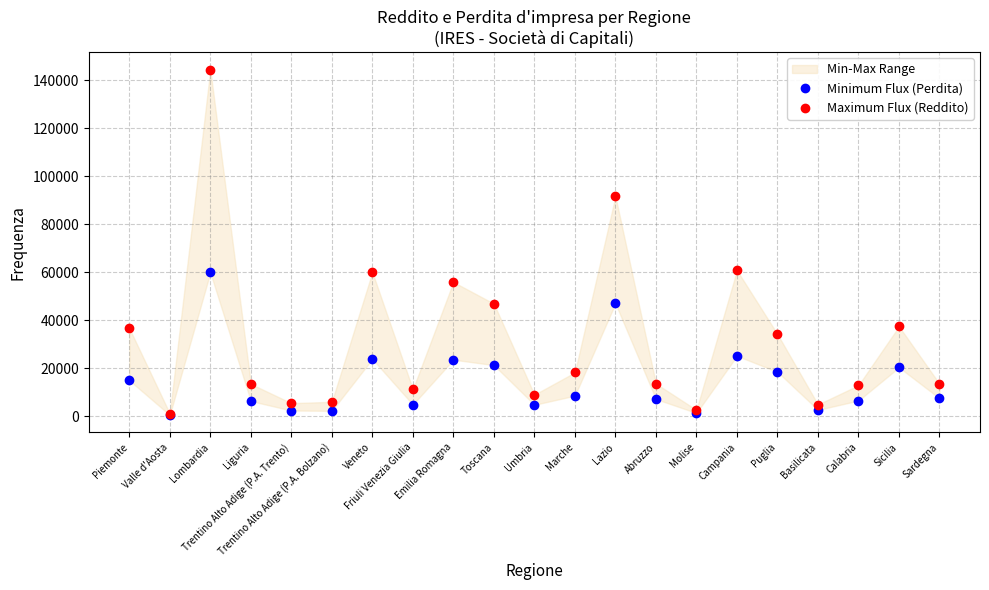

How many interior local valleys does the Maximum Flux (Reddito) series have?

6